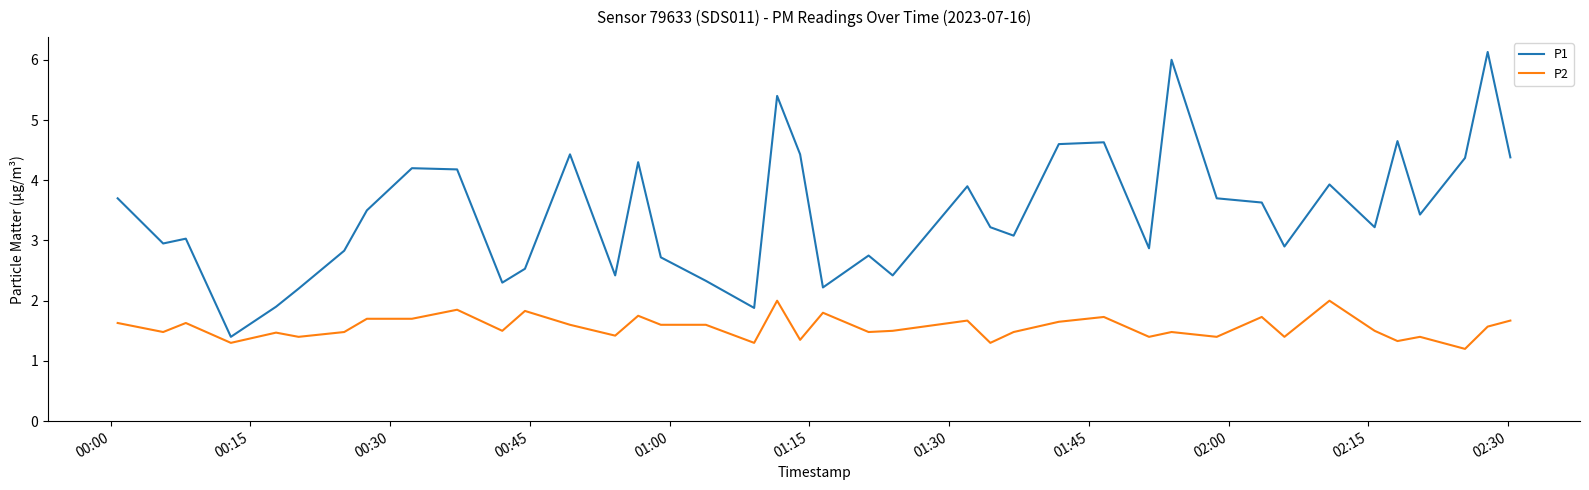

What is the highest value of the P2 series?

2.0